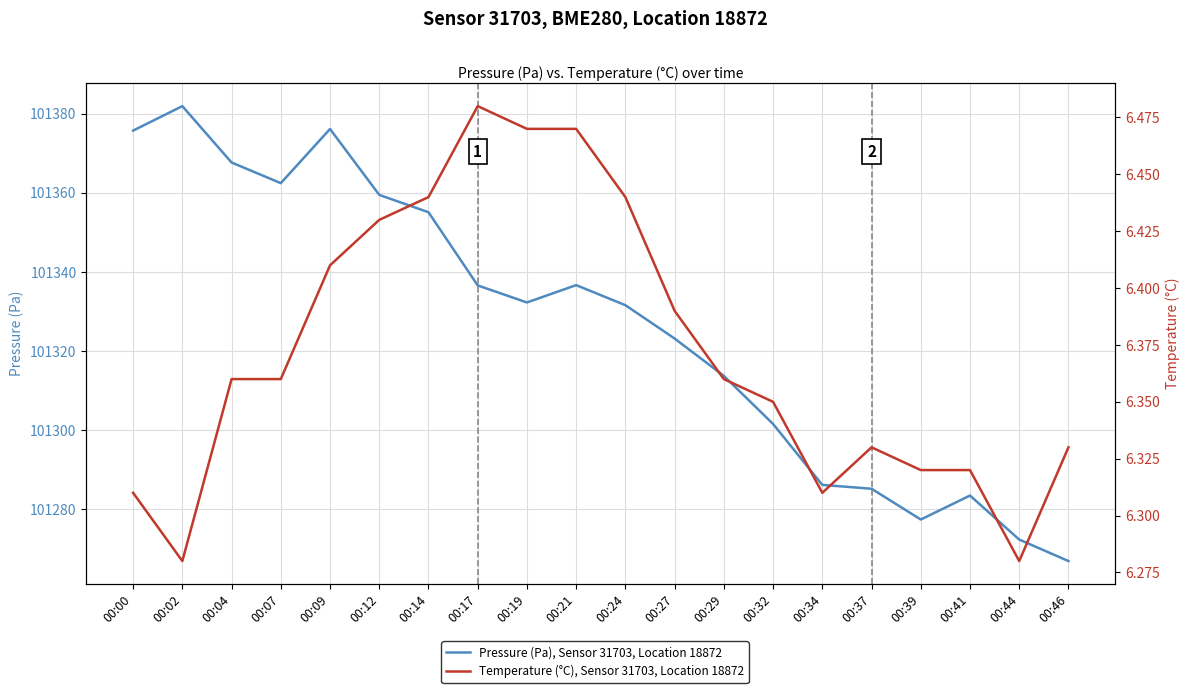

Reading right to left, what are all the values shown in this chart?

Pressure (Pa), Sensor 31703, Location 18872: 00:46=101266.9	00:44=101272.3	00:41=101283.5	00:39=101277.4	00:37=101285.2	00:34=101286.2	00:32=101301.6	00:29=101313.7	00:27=101323.2	00:24=101331.6	00:21=101336.7	00:19=101332.3	00:17=101336.6	00:14=101355.1	00:12=101359.5	00:09=101376.1	00:07=101362.4	00:04=101367.7	00:02=101381.9	00:00=101375.7
Temperature (°C), Sensor 31703, Location 18872: 00:46=6.3	00:44=6.3	00:41=6.3	00:39=6.3	00:37=6.3	00:34=6.3	00:32=6.3	00:29=6.4	00:27=6.4	00:24=6.4	00:21=6.5	00:19=6.5	00:17=6.5	00:14=6.4	00:12=6.4	00:09=6.4	00:07=6.4	00:04=6.4	00:02=6.3	00:00=6.3